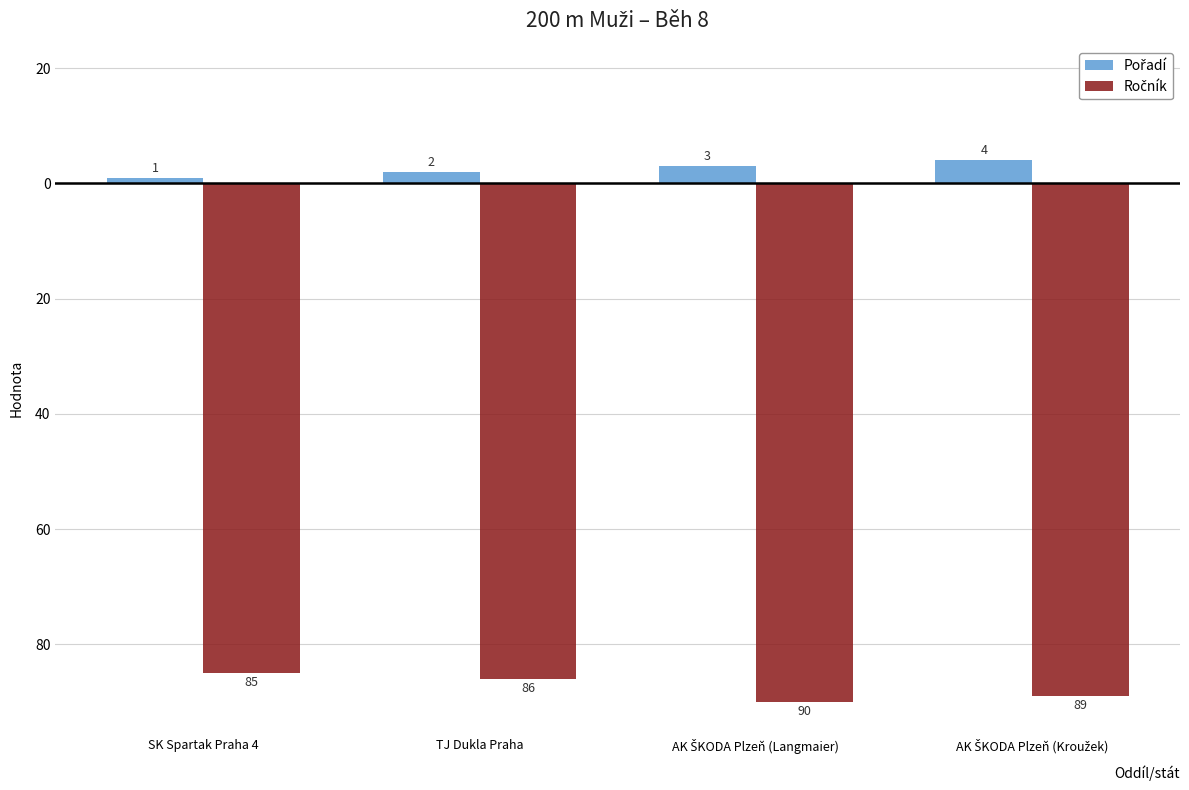

Does the chart contain any negative values?

Yes